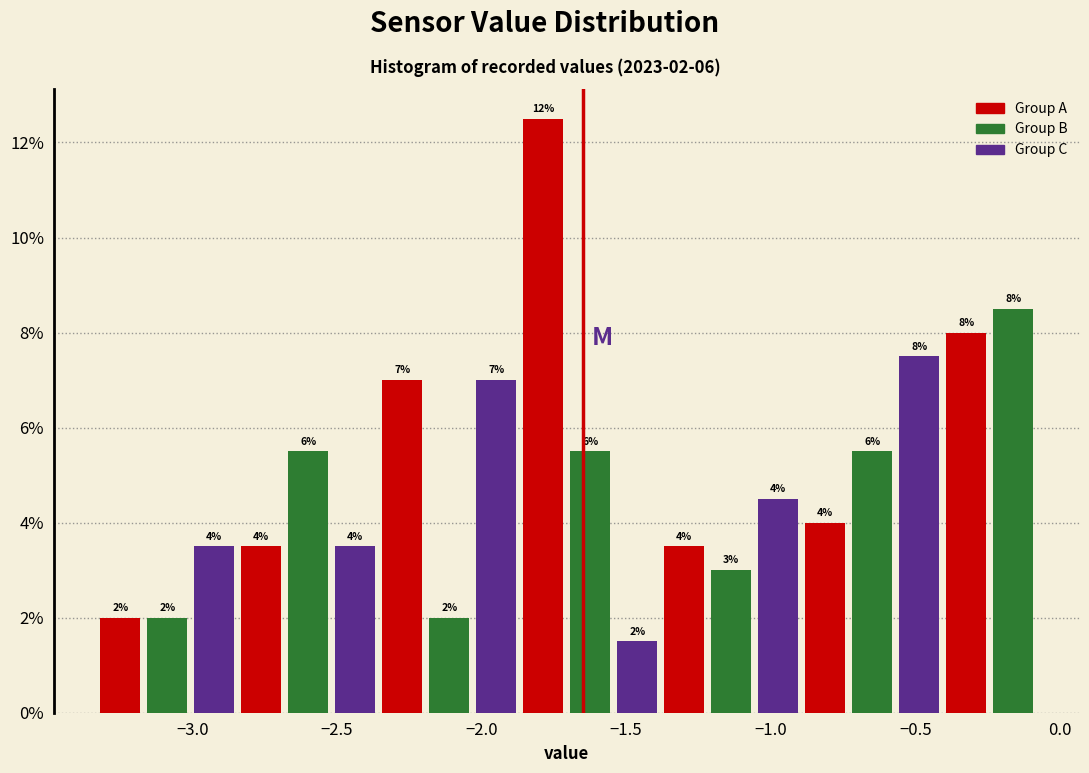

Around what value on the x-axis is the tallest bar? Give the approximate position of its centre, as read against the axis.

-1.80